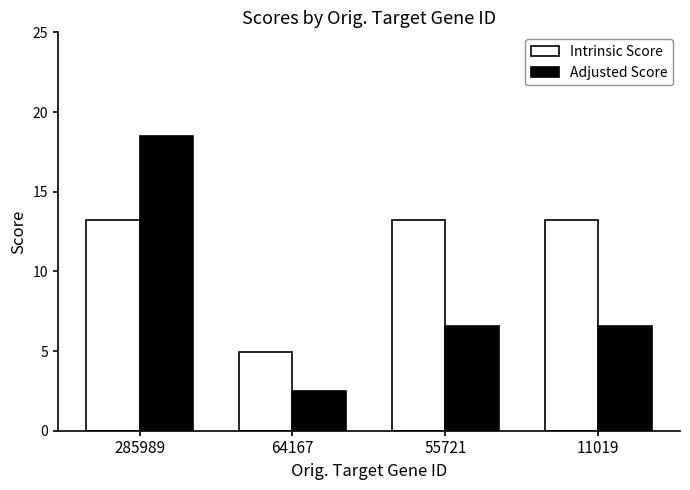

Reading left to right, extract all data points from this chart.

Intrinsic Score: 13.2	5.0	13.2	13.2
Adjusted Score: 18.5	2.5	6.6	6.6